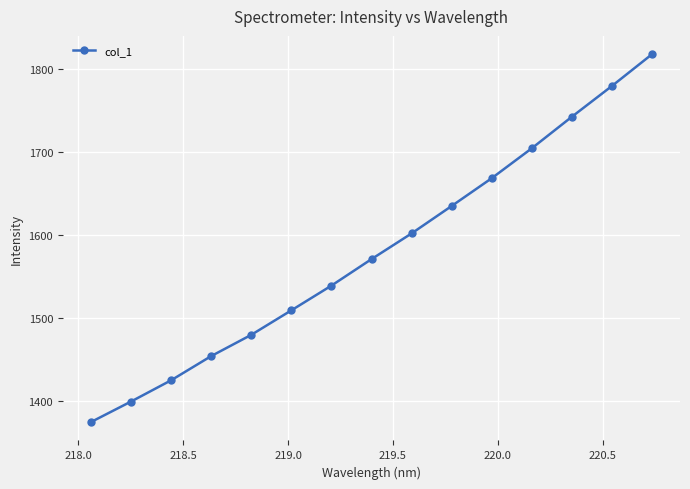

What is the difference between the maximum and minimum values?

442.5